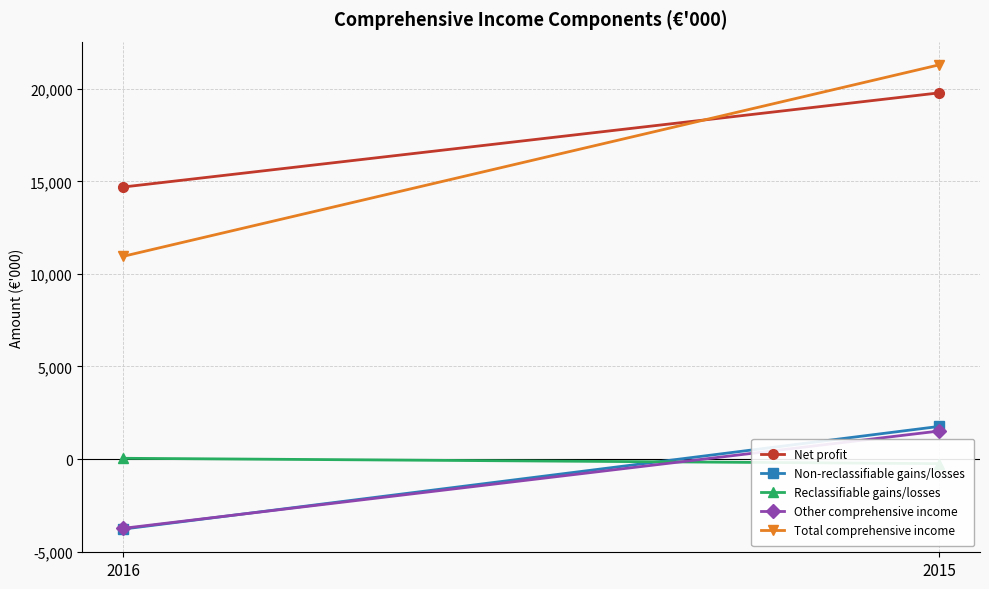

At which category is the sum across all series the highest?

2015